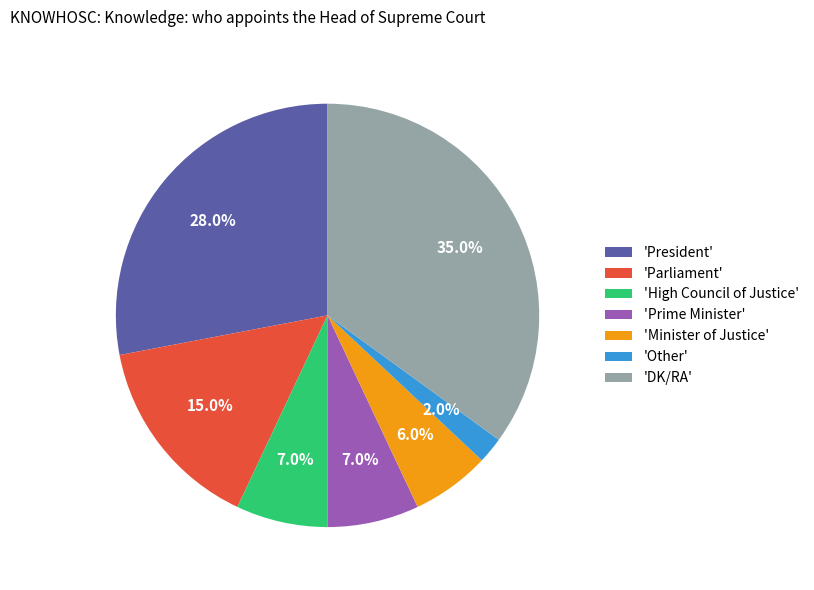

Is there a majority slice in this chart?

No